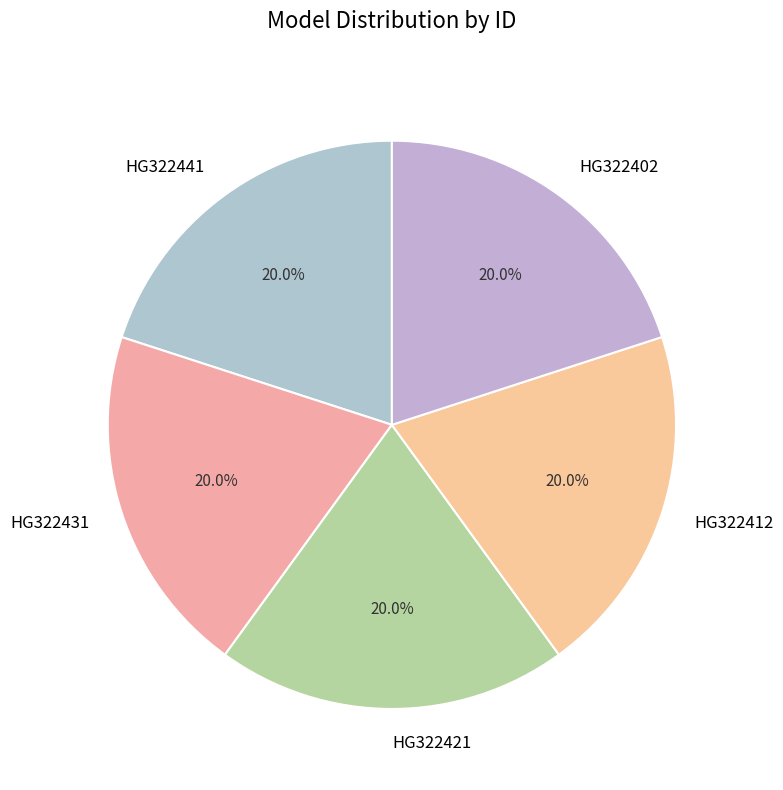

To the nearest percent, what is the combined percentage of HG322412 and HG322431?

40%